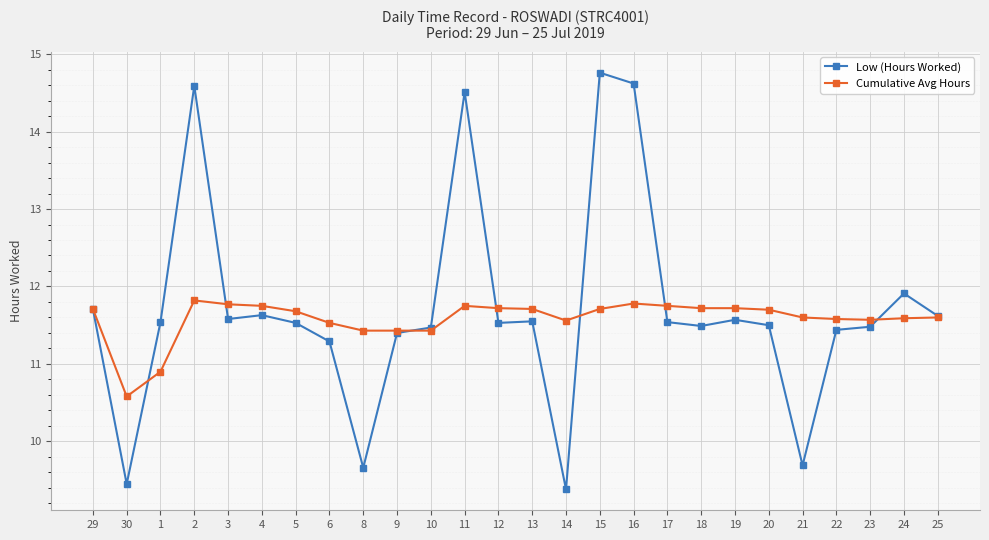

Where is Low (Hours Worked) nearest to the value 12?

24